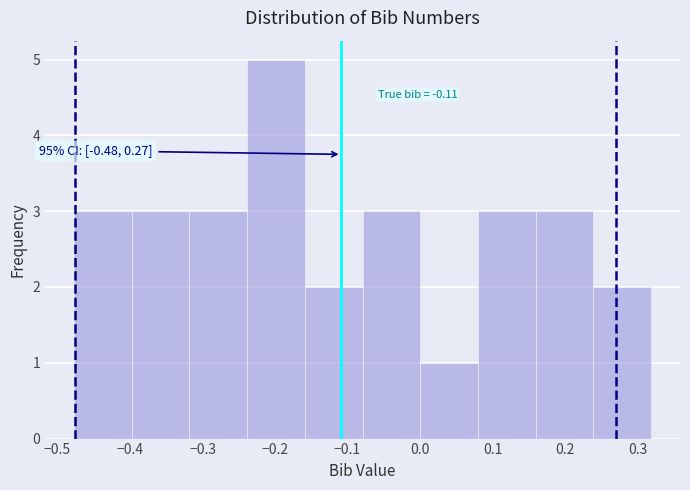

Over which range of the x-axis is the bar tallest?

-0.24 to -0.16